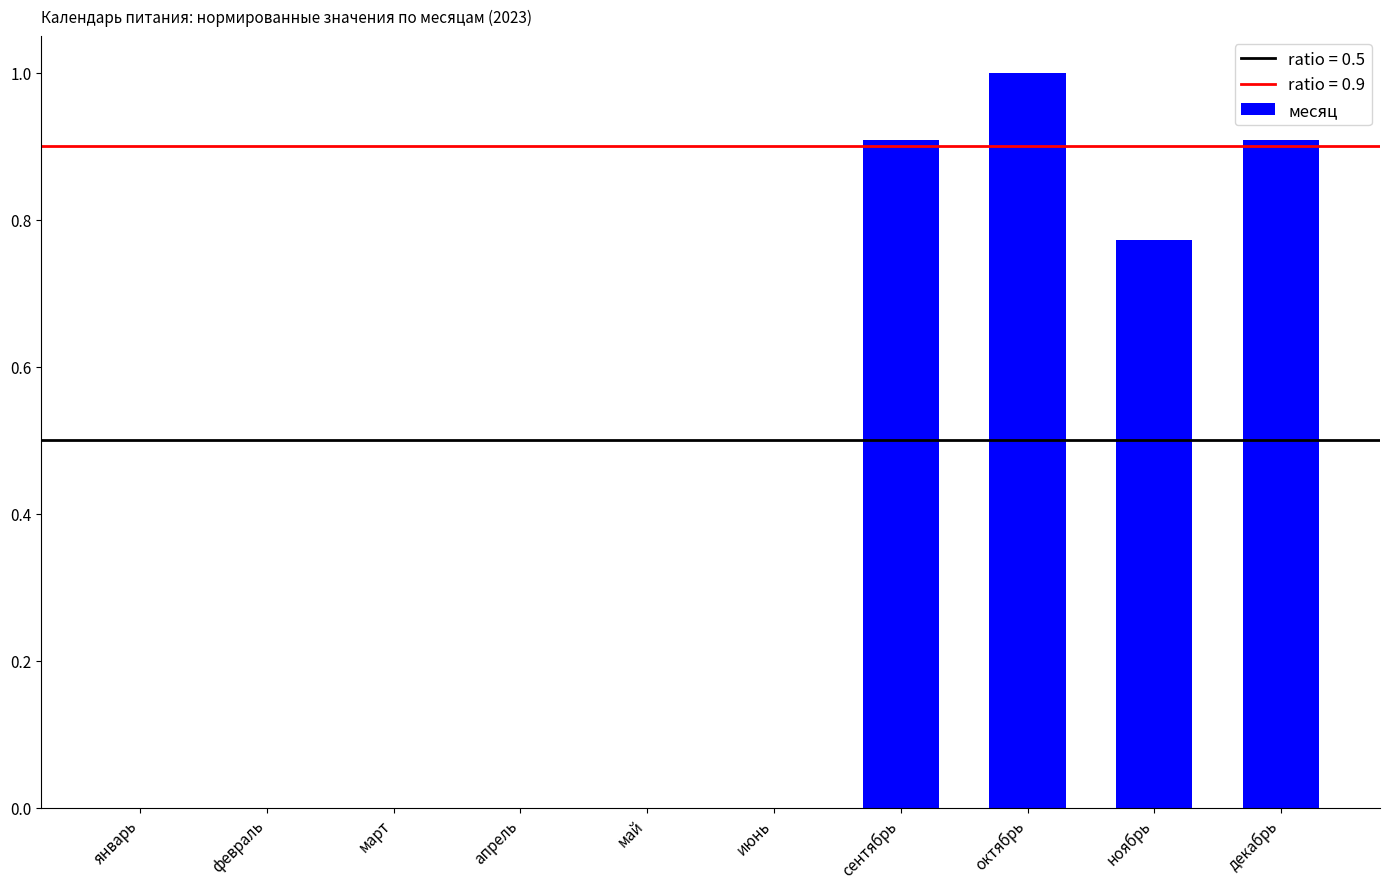

Between декабрь and октябрь, which is larger?

октябрь